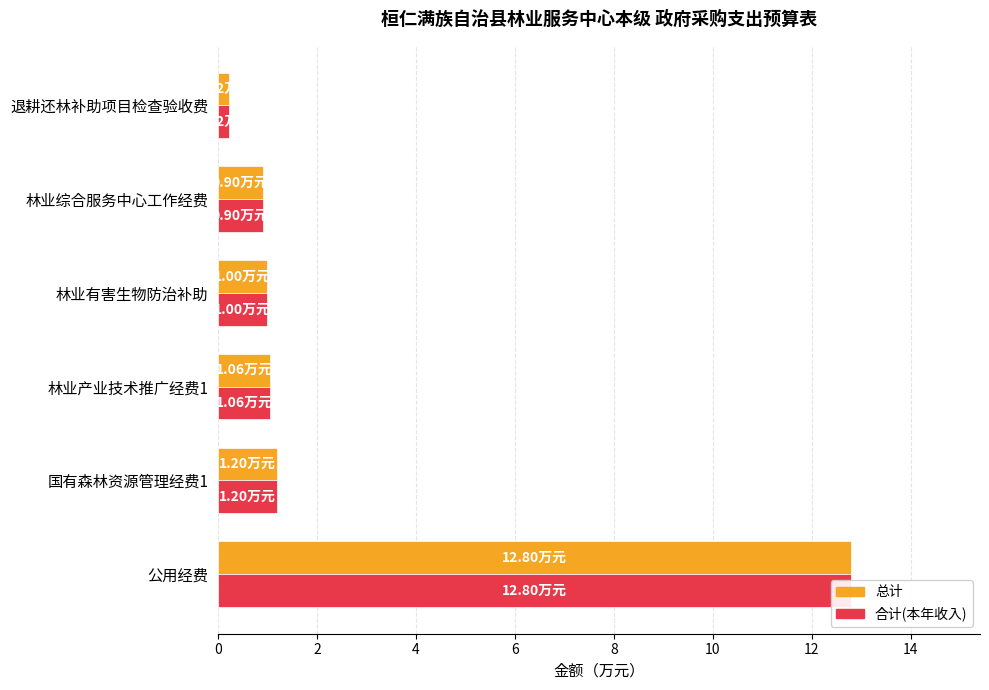

Is the value of 合计(本年收入) at 林业有害生物防治补助 greater than the value of 总计 at 林业产业技术推广经费1?

No